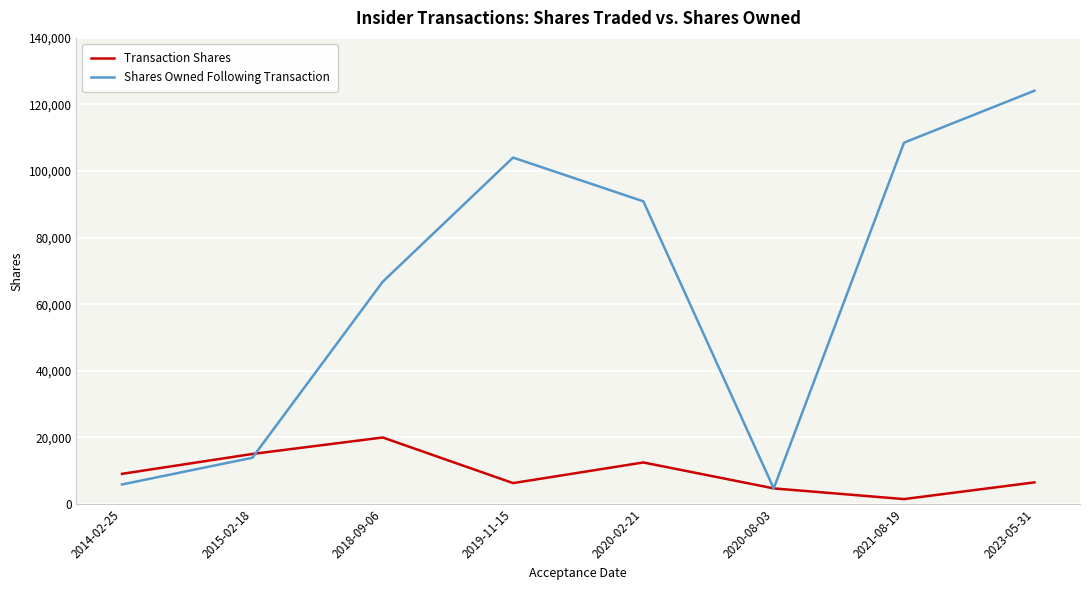

The value of Shares Owned Following Transaction at 2018-09-06 is 66763. True or false?

True